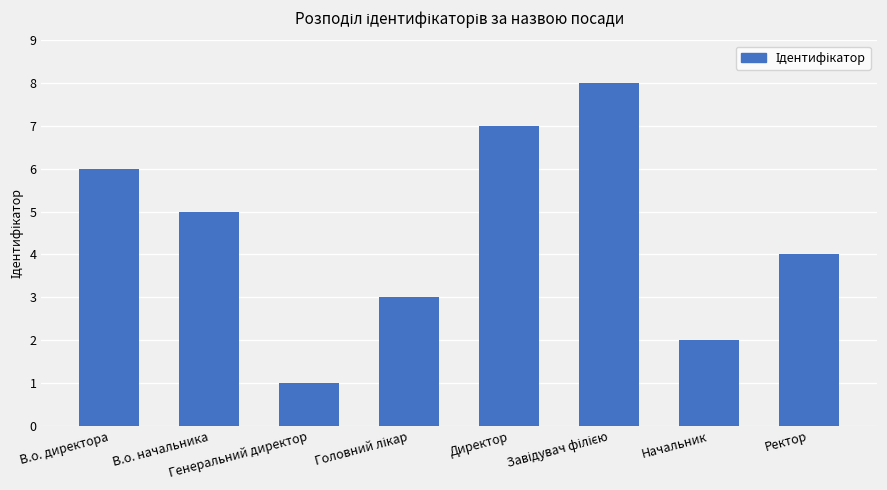

Reading left to right, list all the values displayed in this chart.

6	5	1	3	7	8	2	4